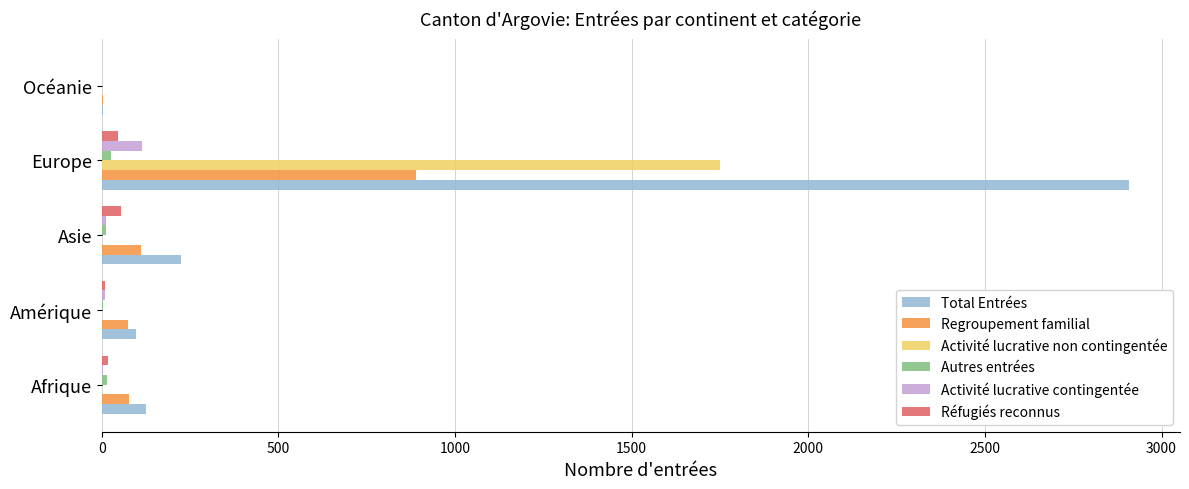

Which series has the largest total across all categories?

Total Entrées